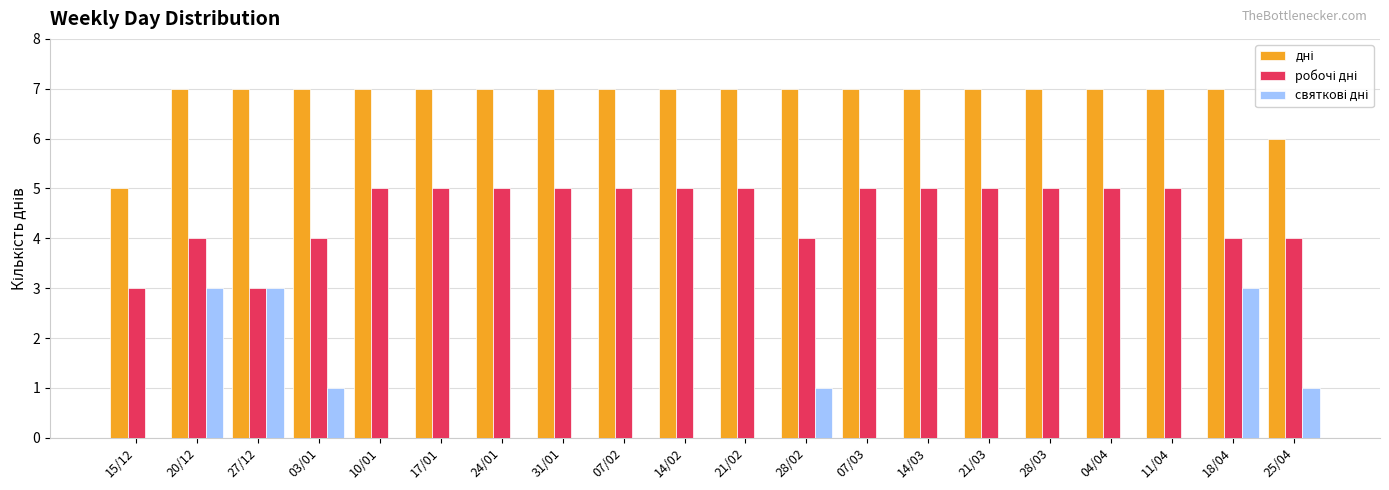

What is the greatest value displayed?

7